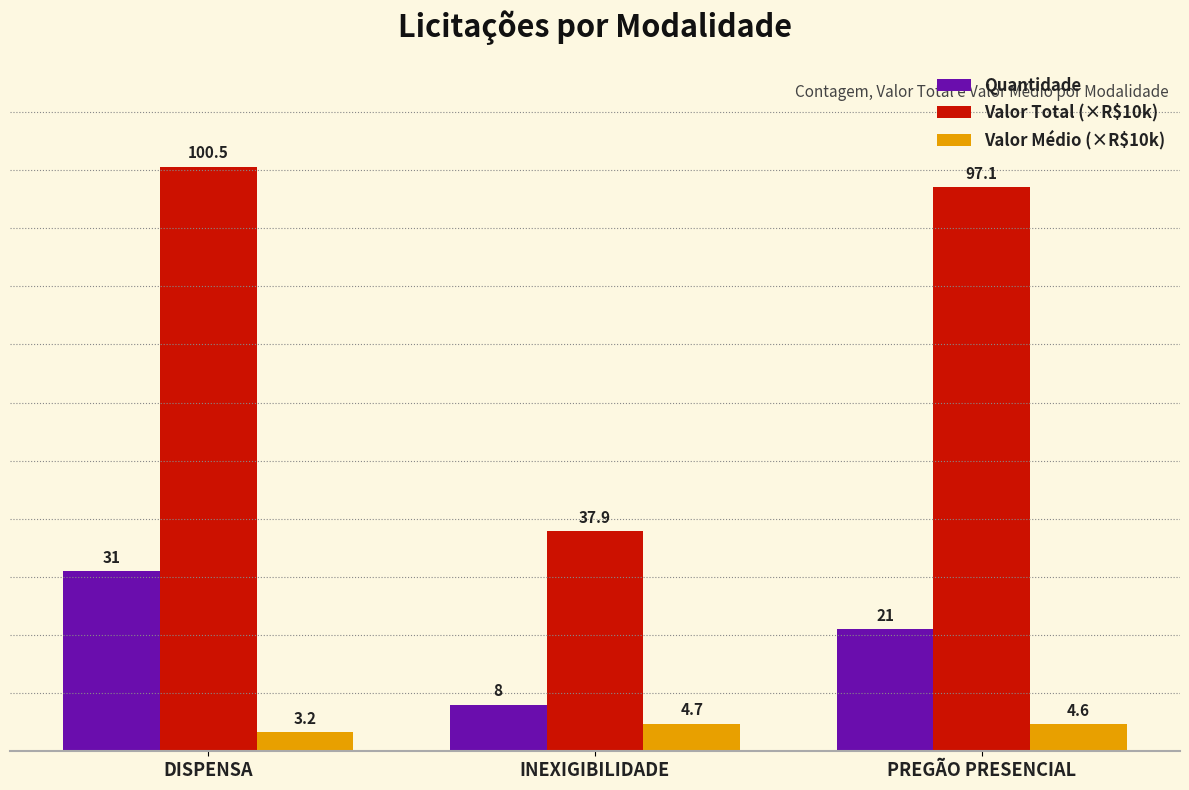

How many values in the Valor Médio (×R$10k) series are below 4?

1